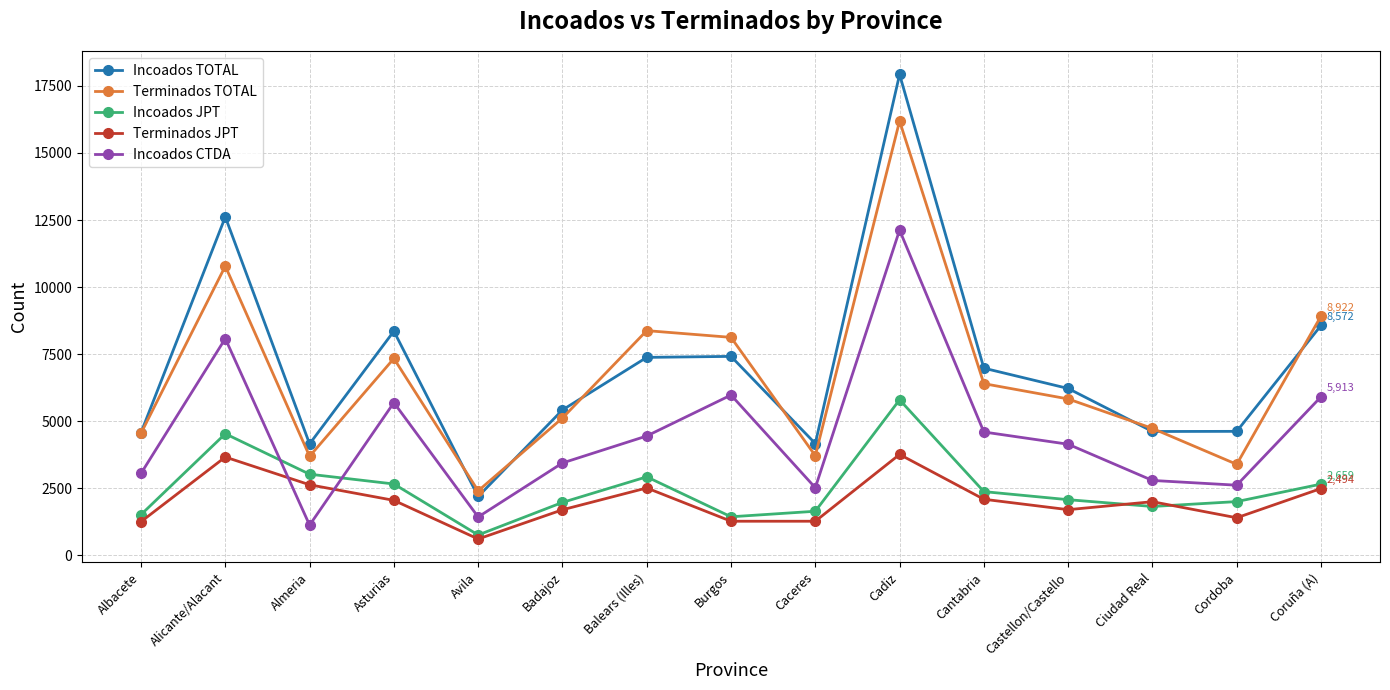

How many interior local valleys does the Incoados JPT series have?

3